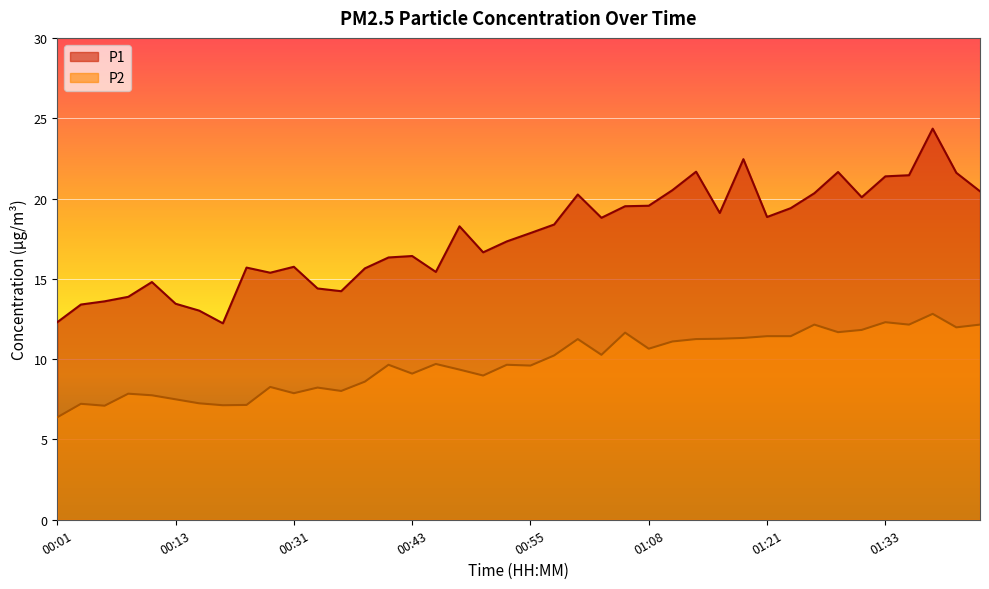

Reading left to right, list all the values displayed in this chart.

P1: 12.3	13.4	13.6	13.9	14.8	13.4	13.0	12.2	15.7	15.4	15.8	14.4	14.2	15.7	16.3	16.4	15.4	18.3	16.6	17.3	17.9	18.4	20.2	18.8	19.5	19.6	20.5	21.7	19.1	22.4	18.9	19.4	20.3	21.6	20.1	21.4	21.4	24.4	21.6	20.4
P2: 6.4	7.2	7.1	7.8	7.8	7.5	7.2	7.1	7.2	8.3	7.9	8.2	8.0	8.6	9.7	9.1	9.7	9.3	9.0	9.7	9.6	10.2	11.2	10.3	11.7	10.7	11.1	11.2	11.3	11.3	11.4	11.4	12.2	11.7	11.8	12.3	12.2	12.8	12.0	12.2